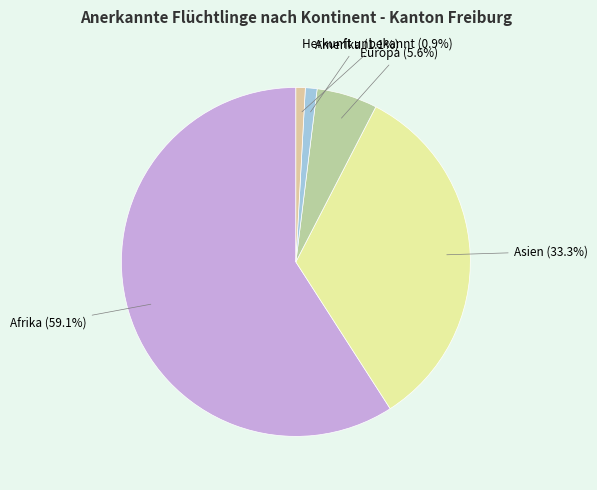

What is the largest slice in the pie chart?

Afrika